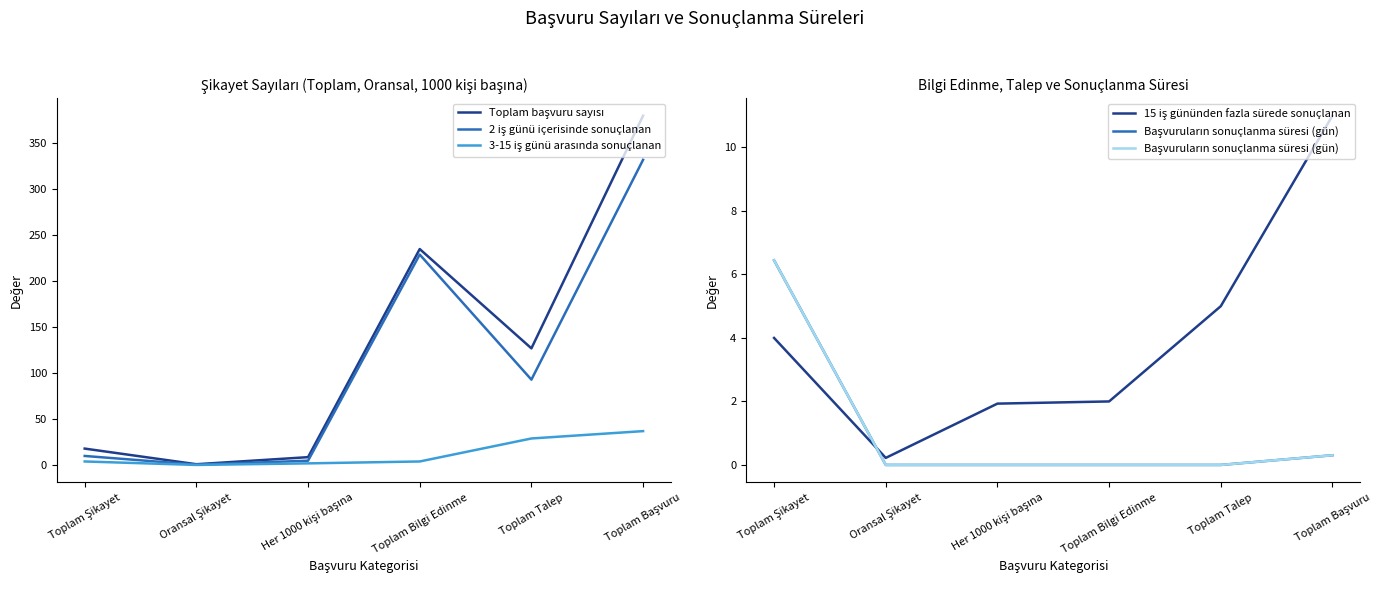

What is the maximum value shown in the chart?

380.0